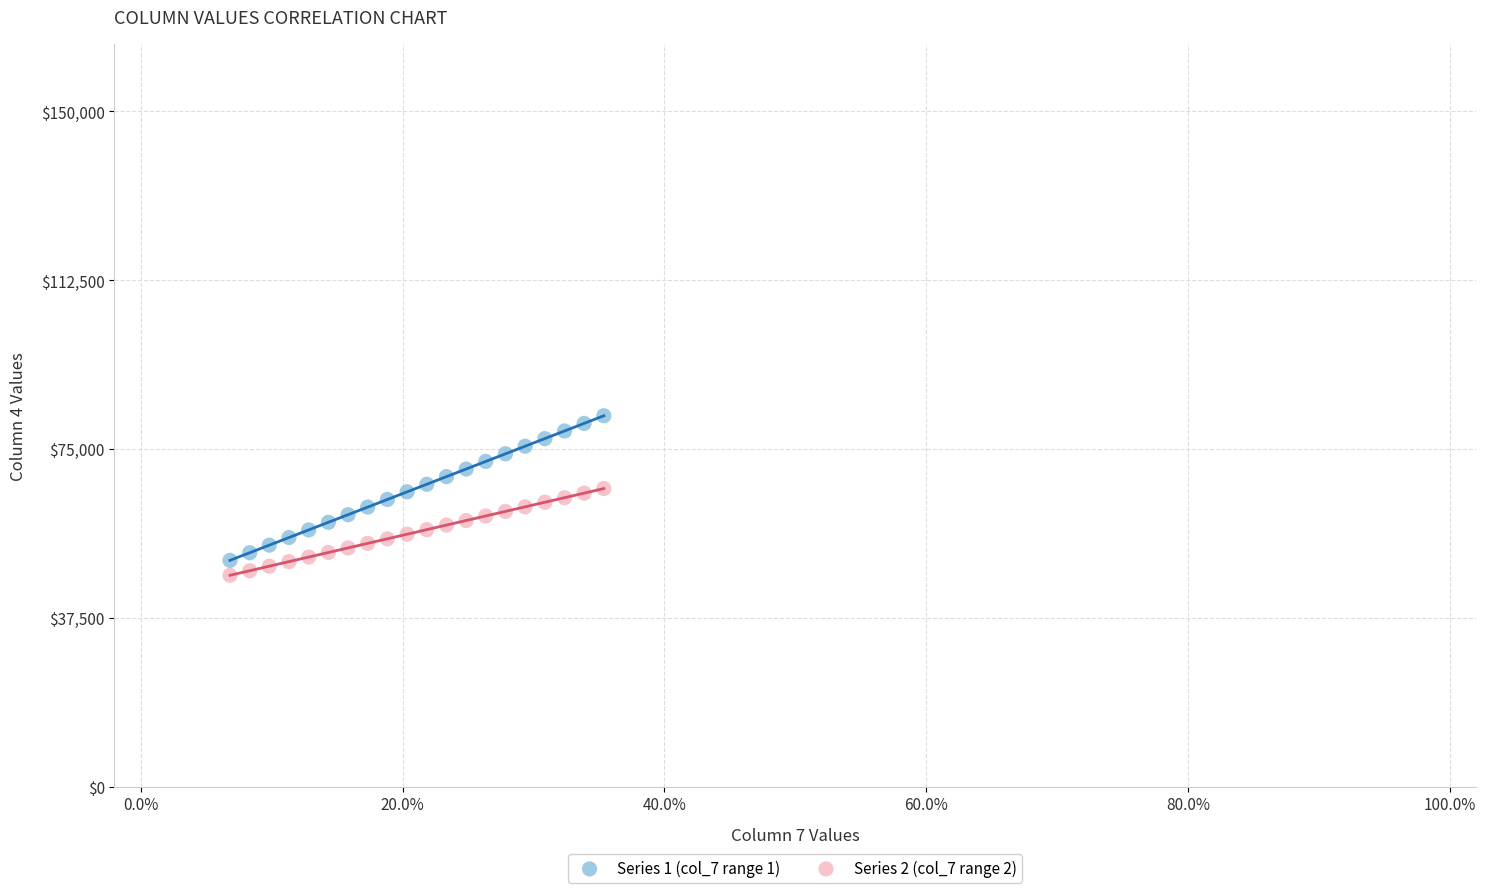

What are all the series names shown in the legend?

Series 1 (col_7 range 1), Series 2 (col_7 range 2)